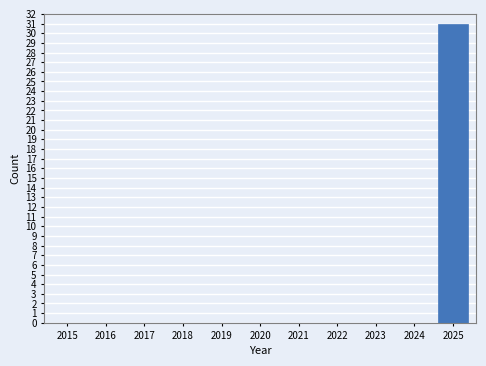

Reading right to left, what are all the values shown in this chart?

2025=31	2024=0	2023=0	2022=0	2021=0	2020=0	2019=0	2018=0	2017=0	2016=0	2015=0